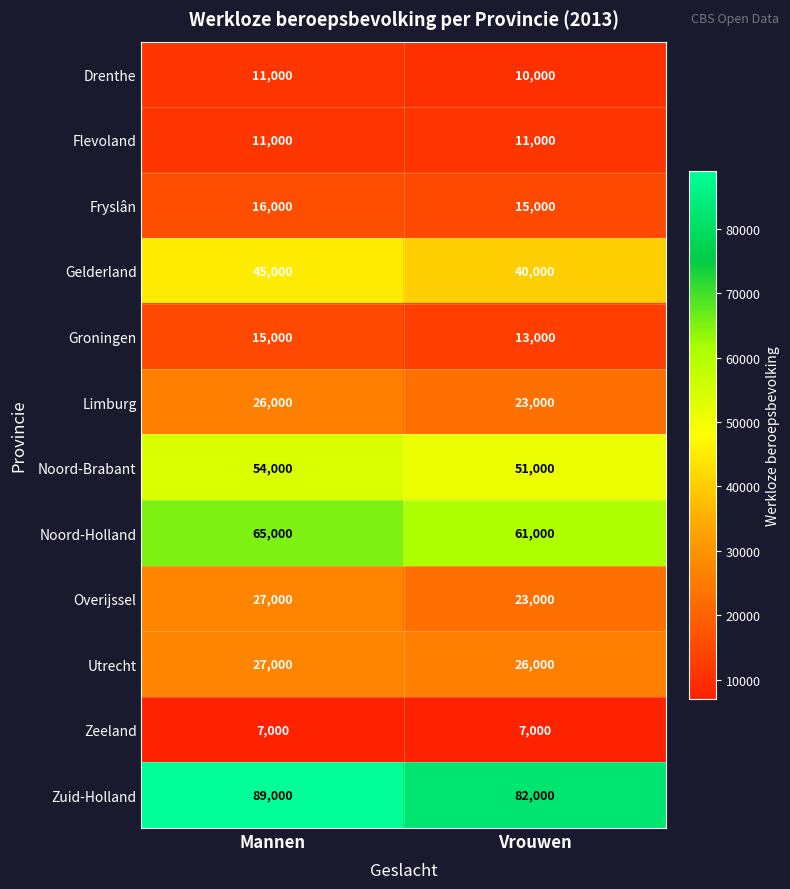

What is the sum of all Limburg values?

49000